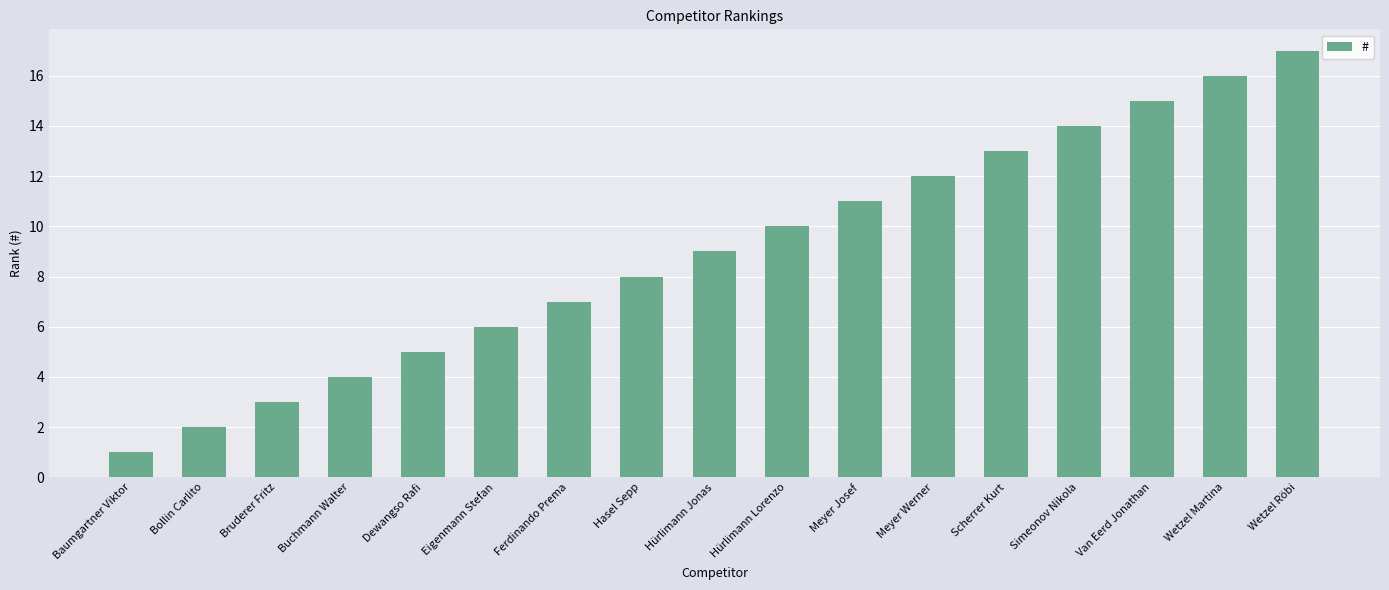

What is the difference between the maximum and minimum values?

16